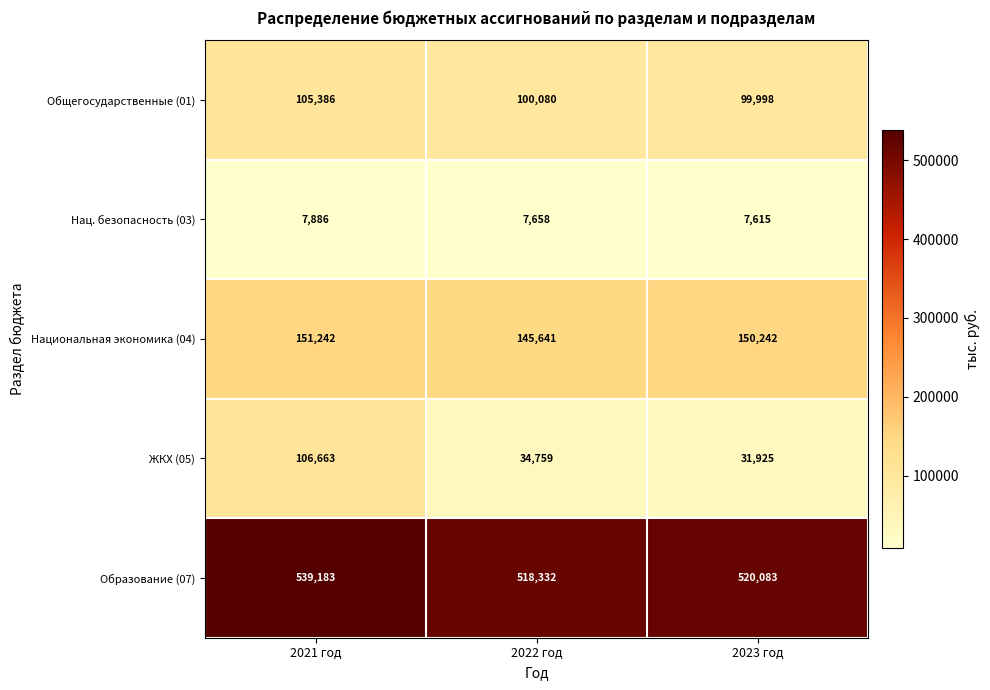

Reading right to left, list all the values displayed in this chart.

Общегосударственные (01): 99998	100080	105386
Нац. безопасность (03): 7615	7658	7886
Национальная экономика (04): 150242	145641	151242
ЖКХ (05): 31925	34759	106663
Образование (07): 520083	518332	539183